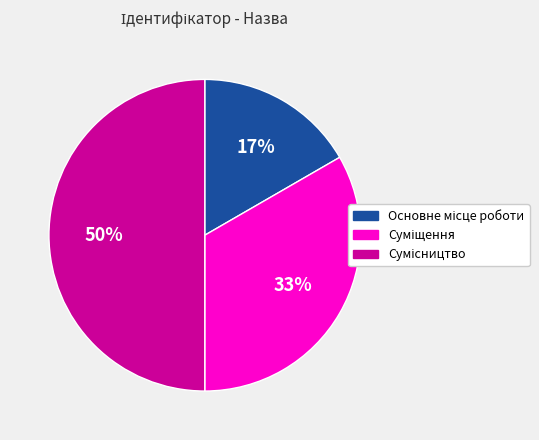

To the nearest percent, what is the difference between the largest and smallest slice percentages?

33%